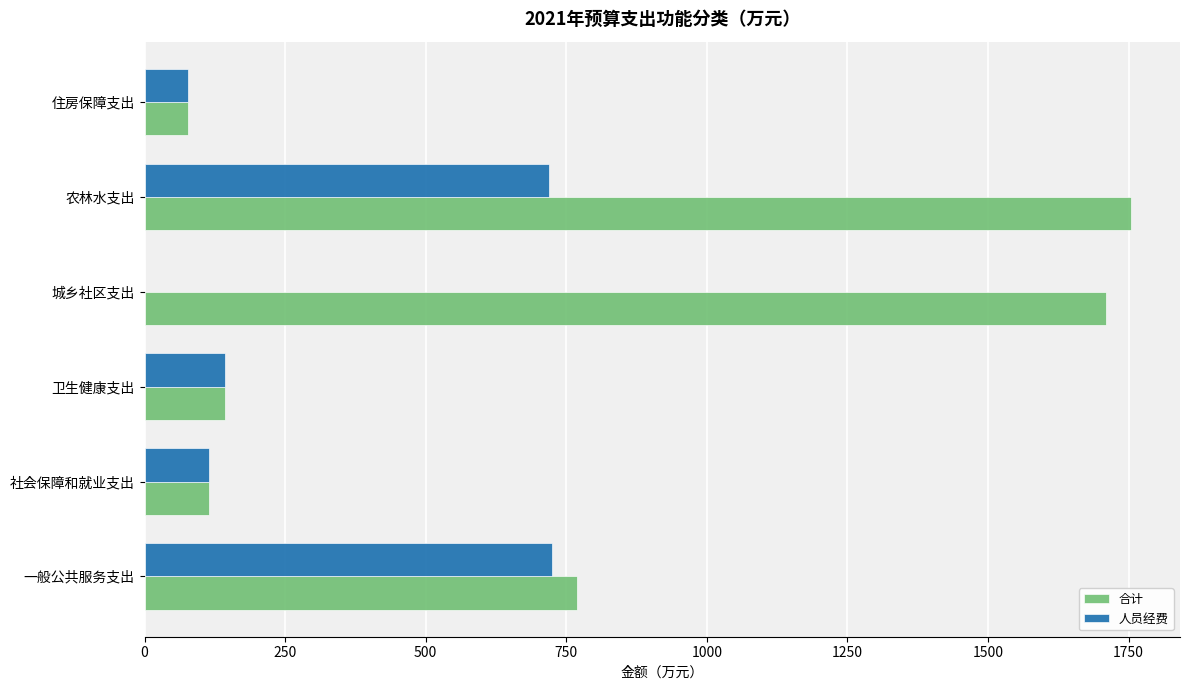

What is the maximum value for 人员经费?

724.4